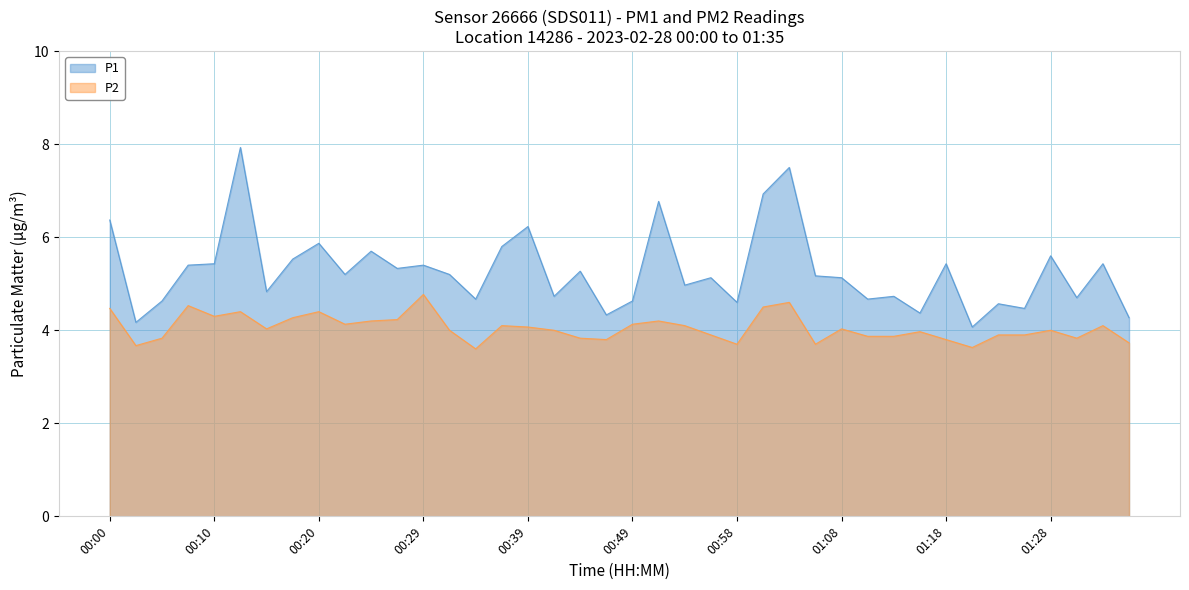

Which has a higher value, 00:44 or 01:18?

01:18